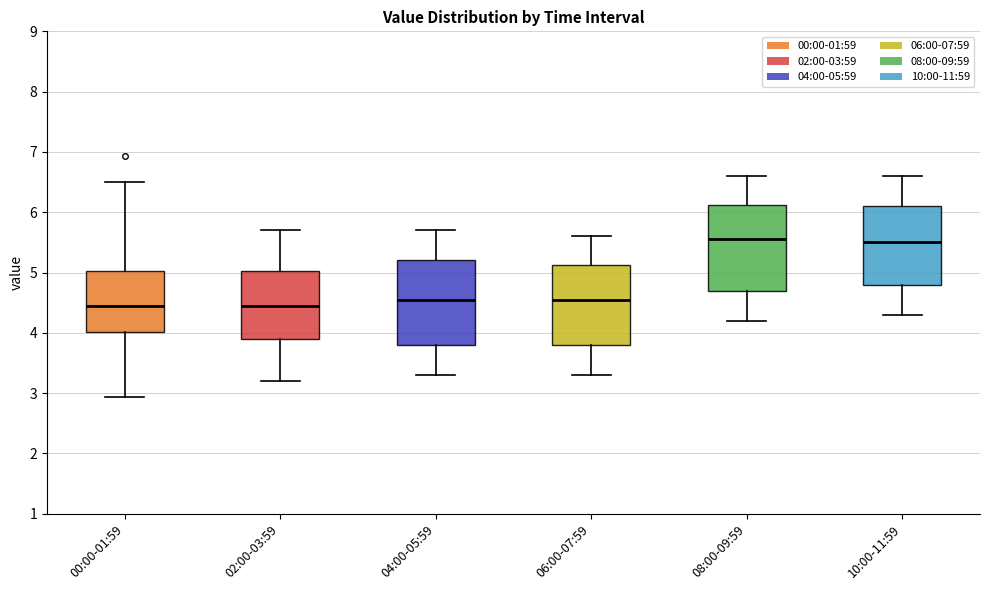

Where does the upper whisker of the box for 04:00-05:59 end on the y-axis? The values are not printed on the chart, so give them approximately, as read against the axis.

5.7